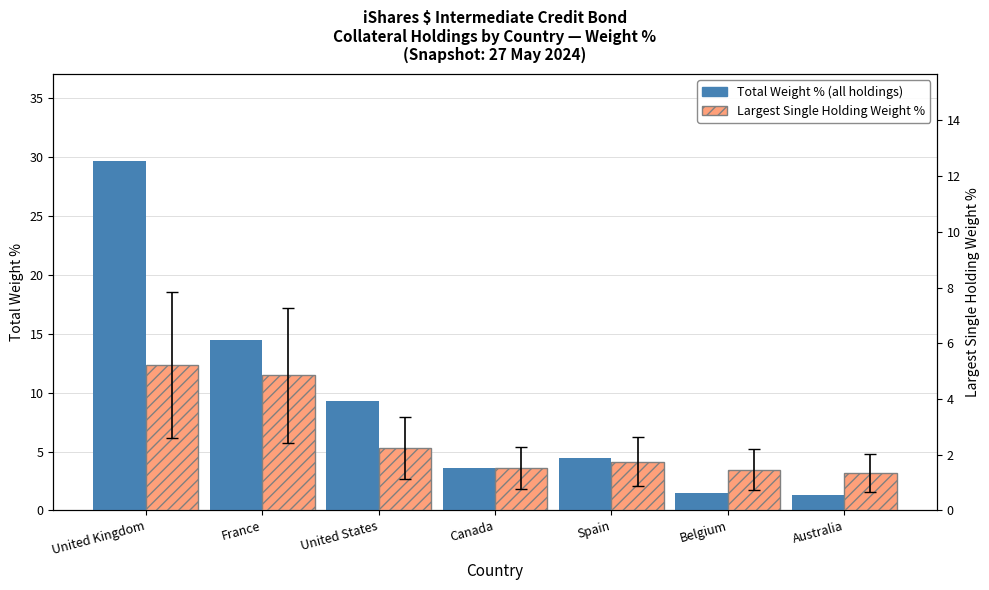

Rank the series at Spain from lowest to highest value.

Largest Single Holding Weight %, Total Weight % (all holdings)